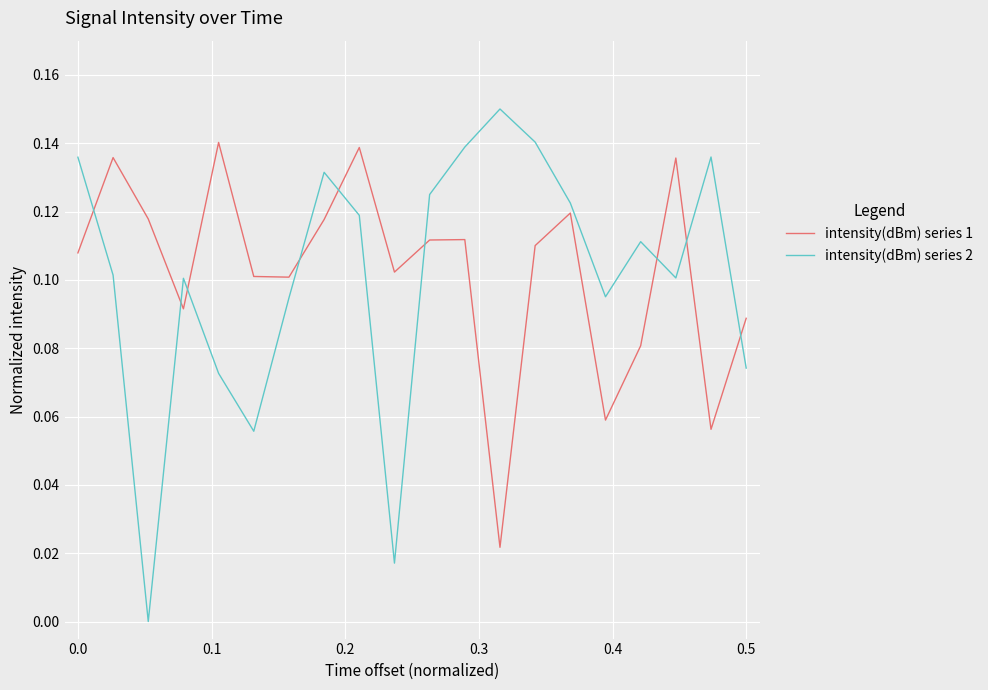

Which series has the largest range (max minus min)?

intensity(dBm) series 2